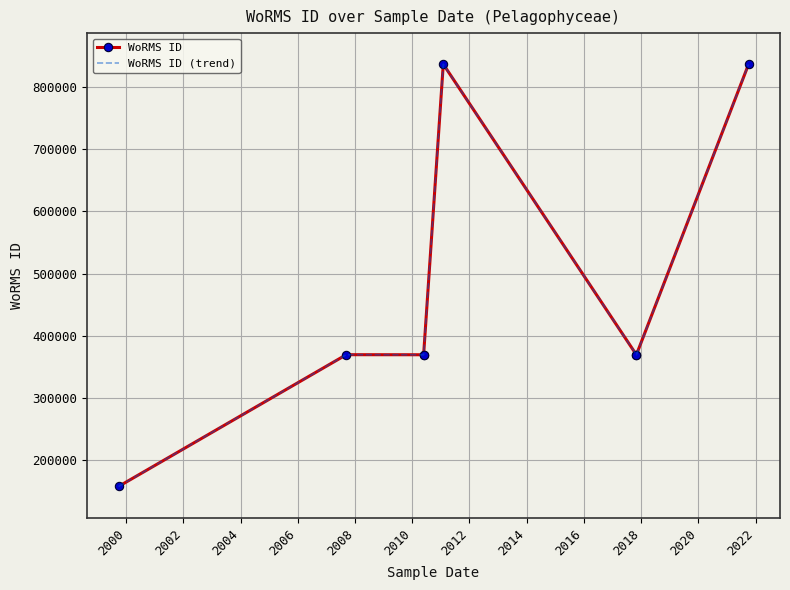

How many distinct data groups are displayed?

2